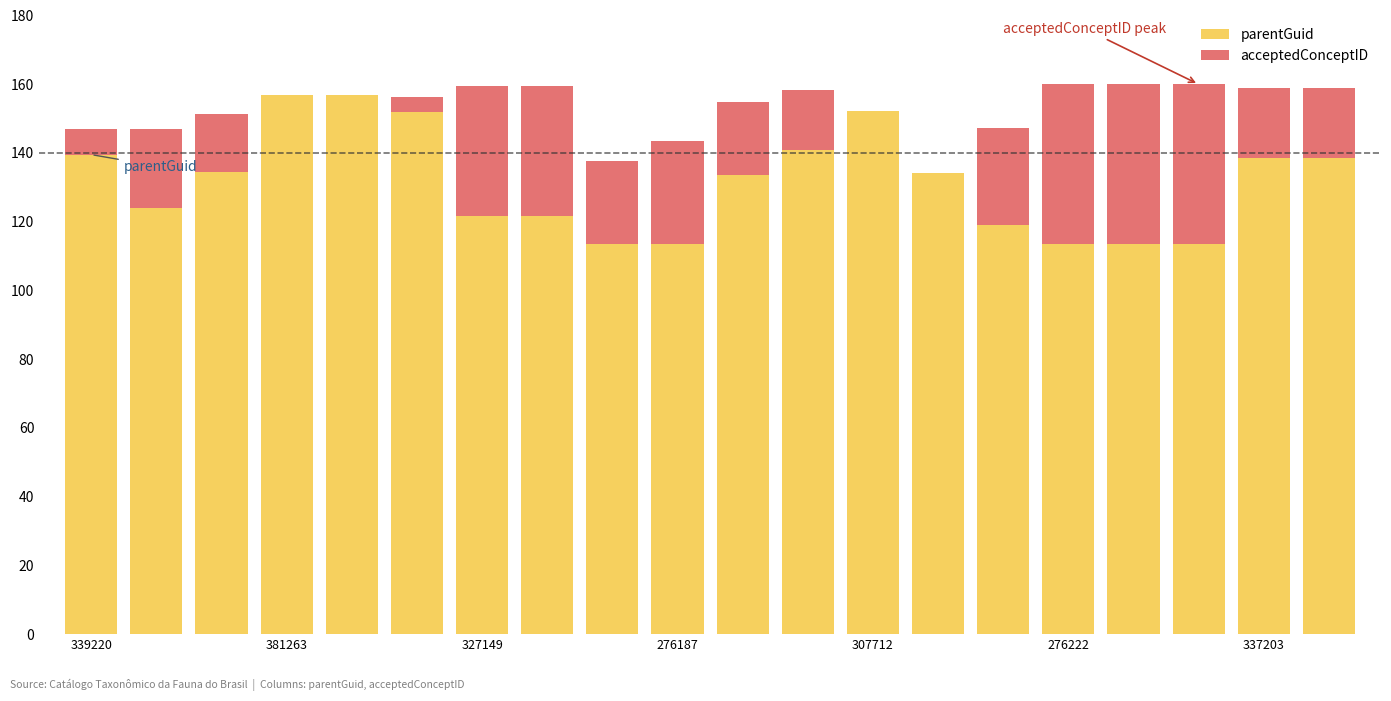

Count the number of categories in the chart.

20